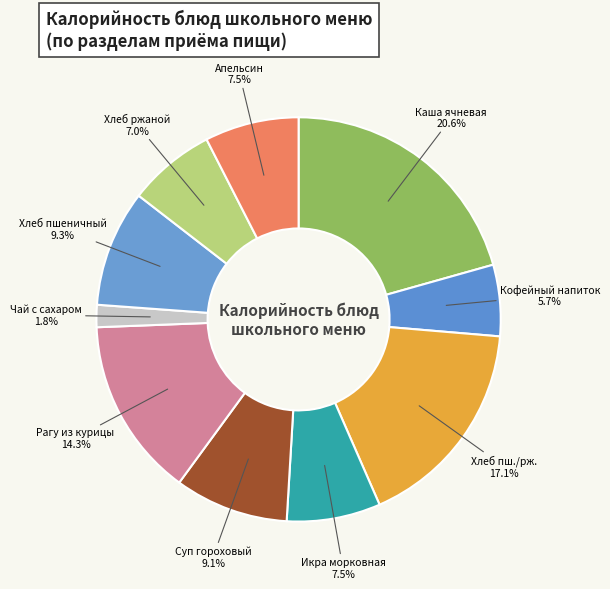

What is the smallest slice in the pie chart?

Чай с сахаром